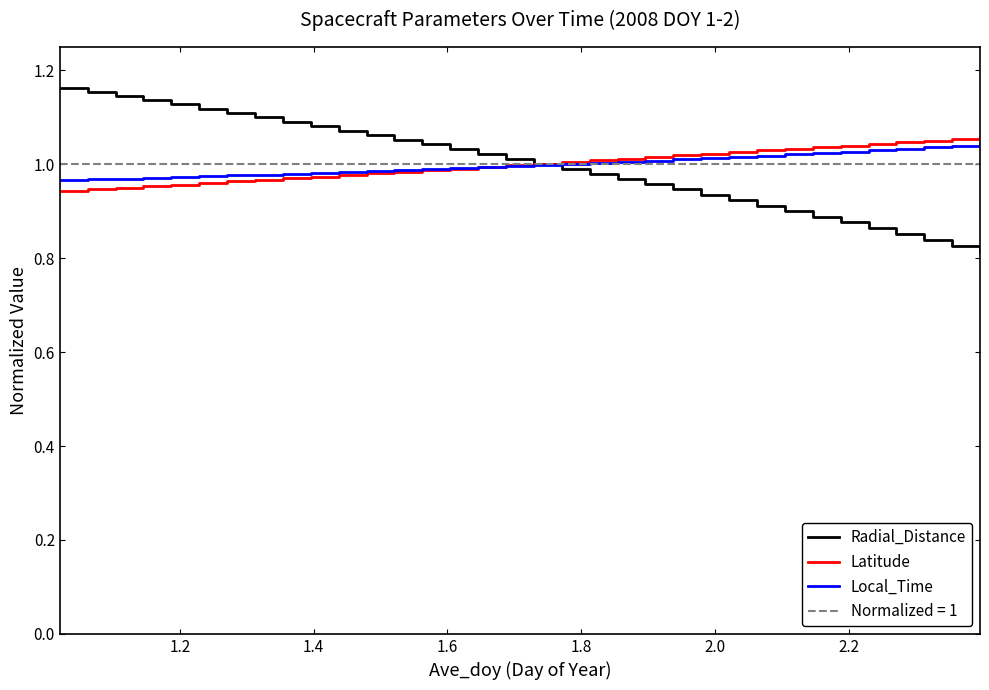

Which series has the largest total across all categories?

Latitude